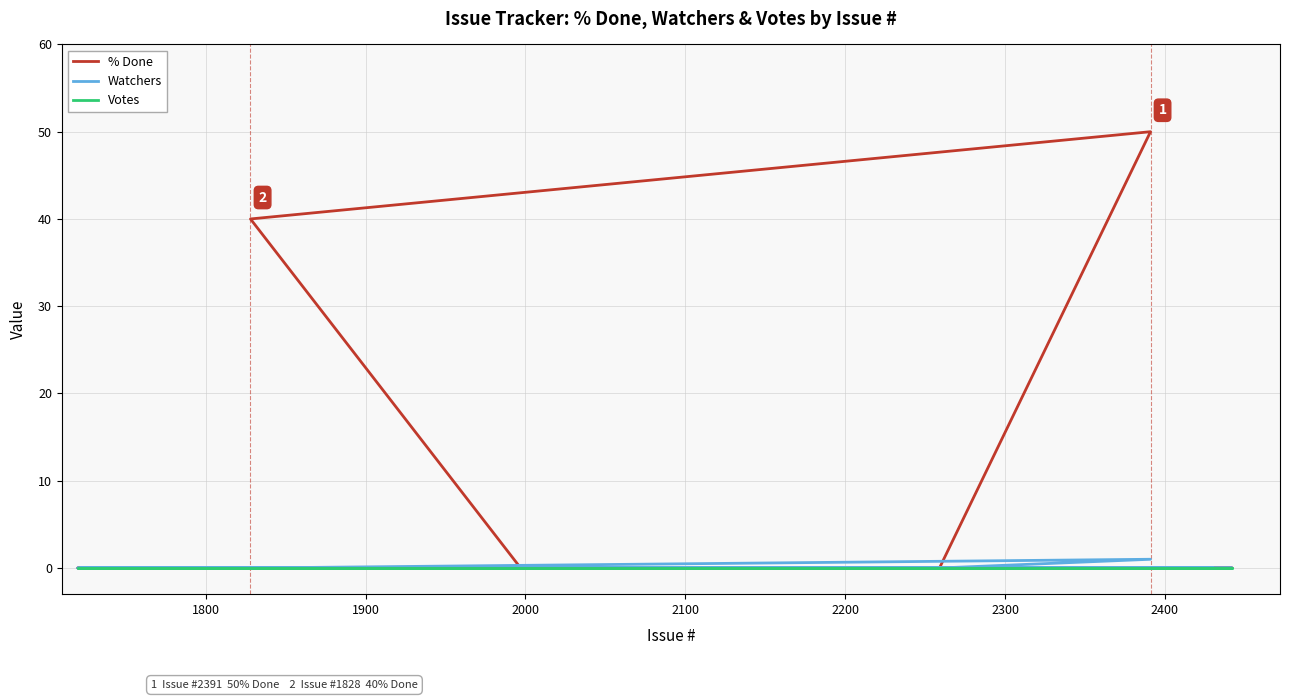

True or false: % Done and Votes intersect in this chart.

False